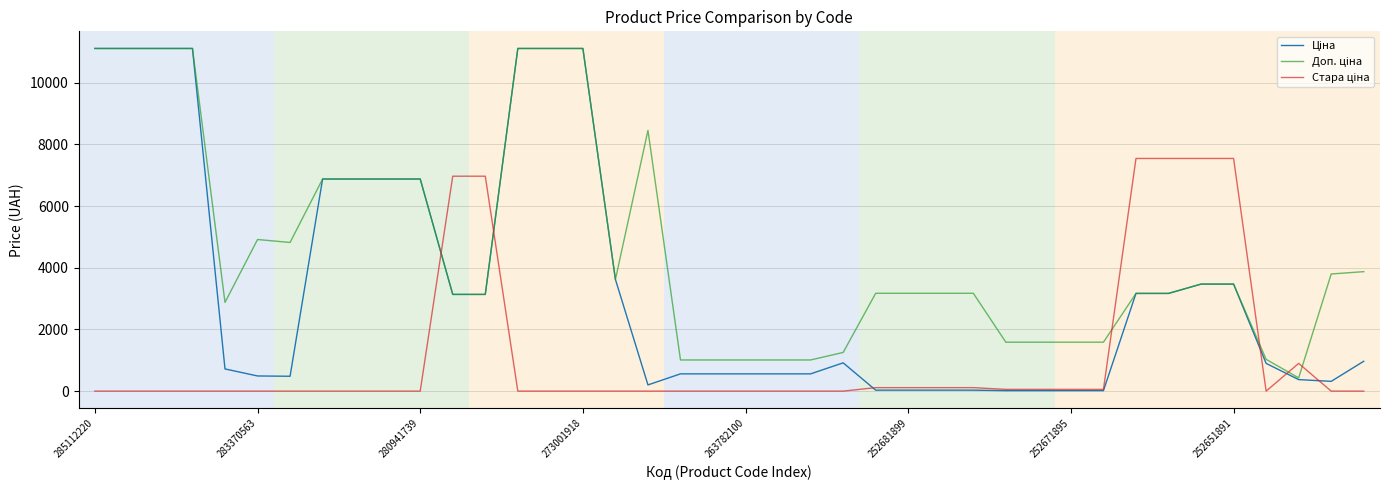

What is the maximum value shown in the chart?

11113.6